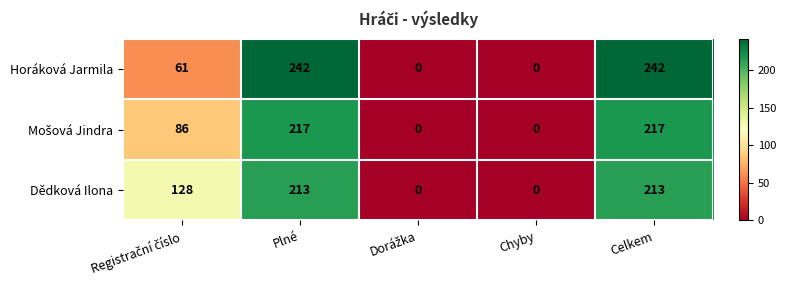

What is the difference between the second highest and second lowest values in the Dědková Ilona series?

213